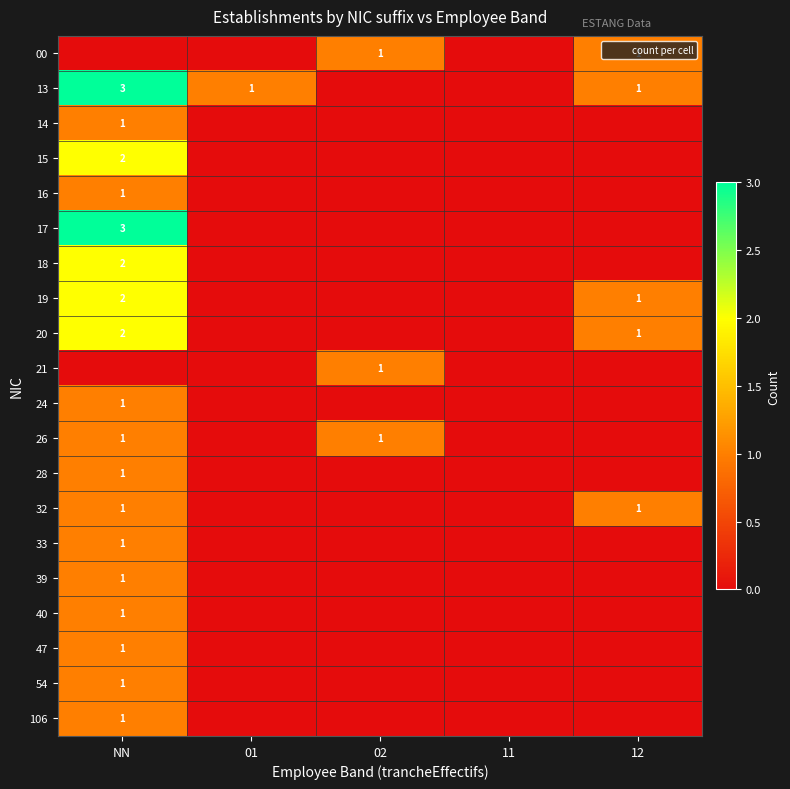

Is it true that 13 equals 3 at NN?

True